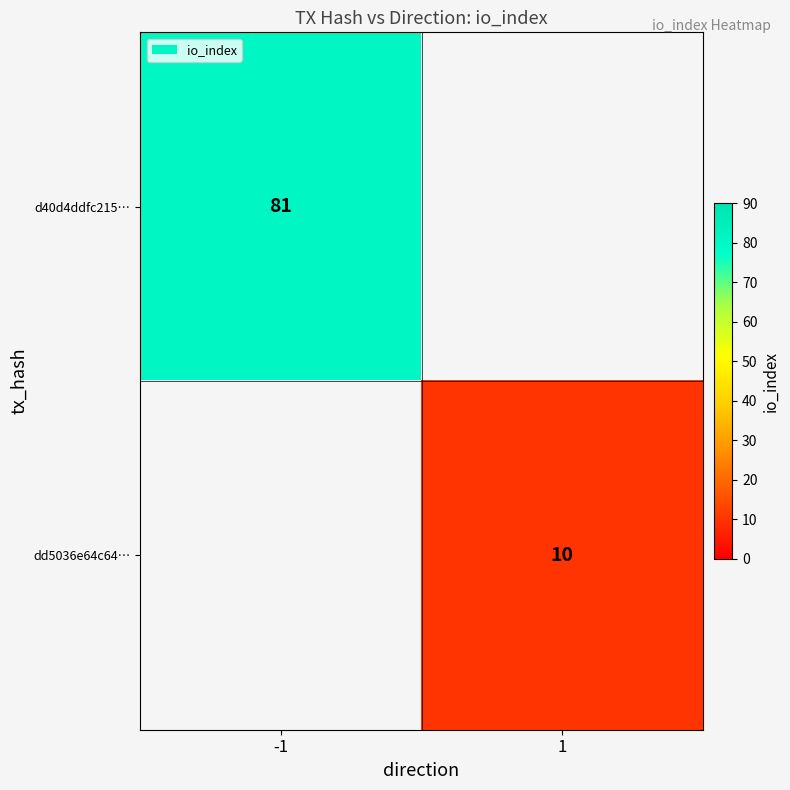

True or false: d40d4ddfc215… has a value of 28 at -1.

False